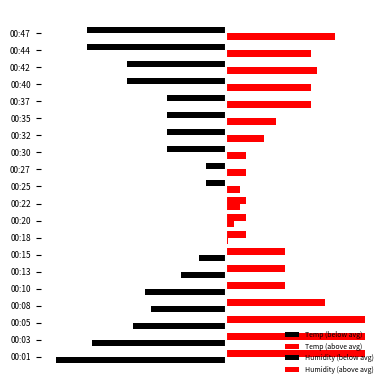

How many values in the Temp (below avg) series are below 0?

10